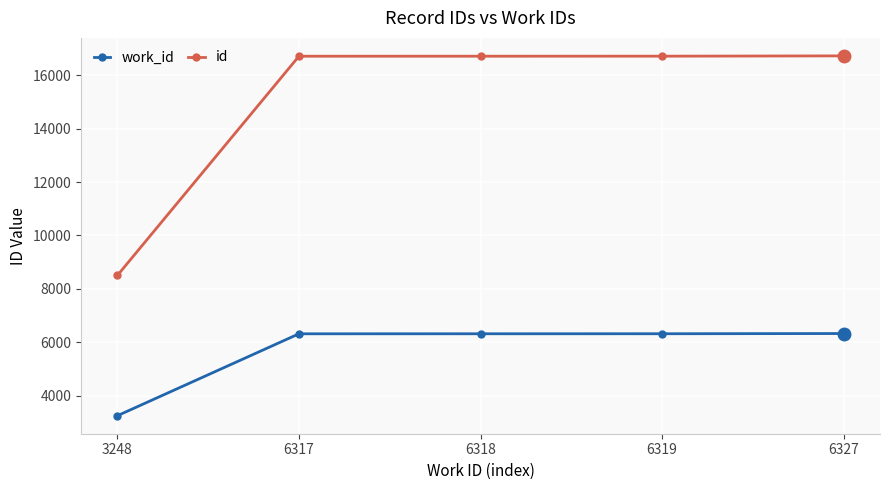

At which label is work_id closest to 4787?

6317